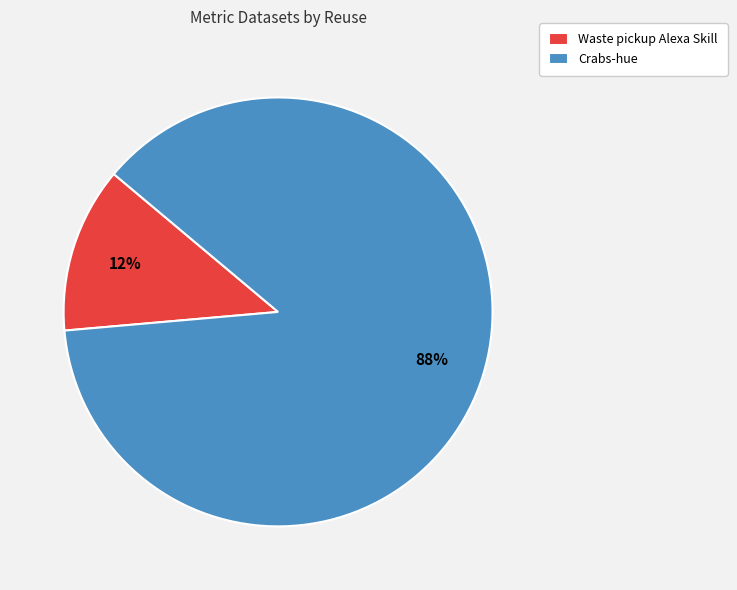

Does any single category account for the majority?

Yes